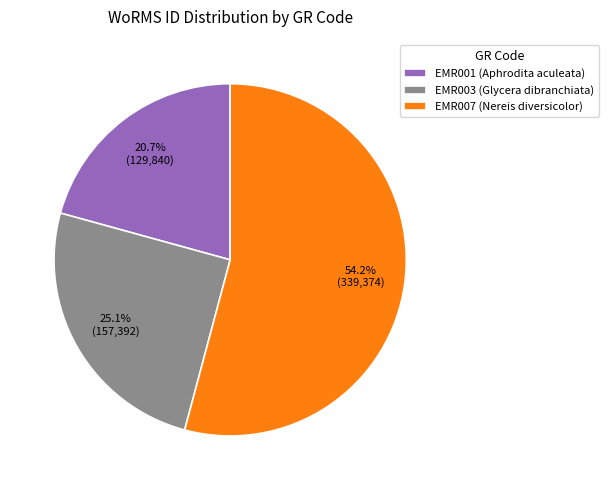

Which slice is the largest?

EMR007